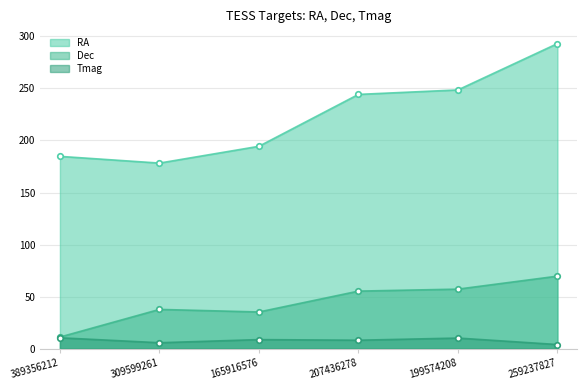

Which series has the largest range (max minus min)?

RA